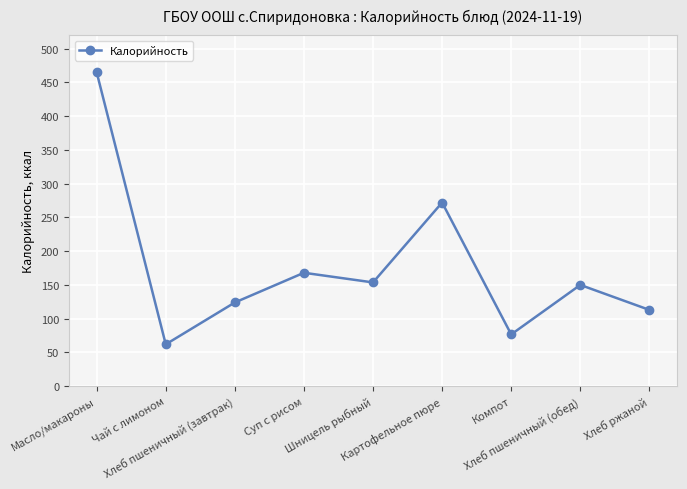

What position from the left is Суп с рисом?

4